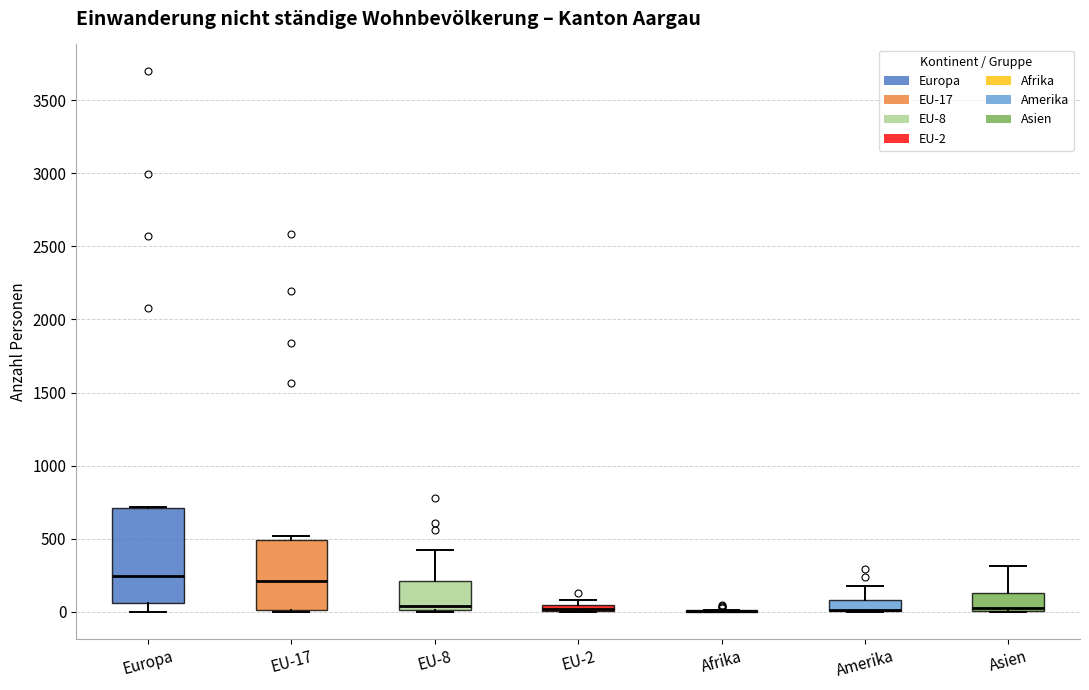

Which box is the tallest, from its lower edge to its upper edge?

Europa